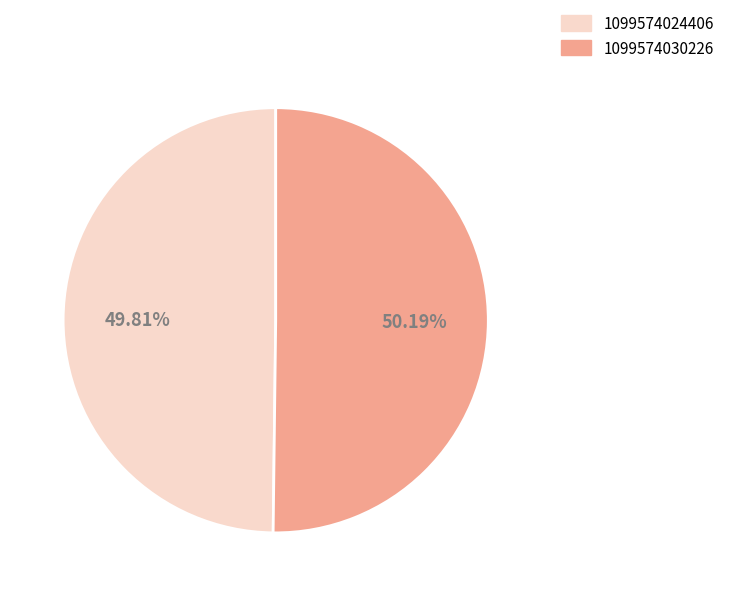

Combined, do 1099574024406 and 1099574030226 account for over 50%?

Yes